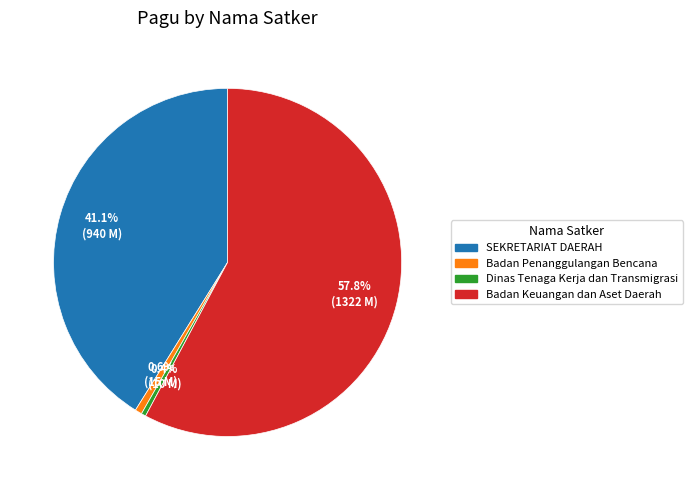

To the nearest percent, what is the difference between the largest and smallest slice percentages?

57%